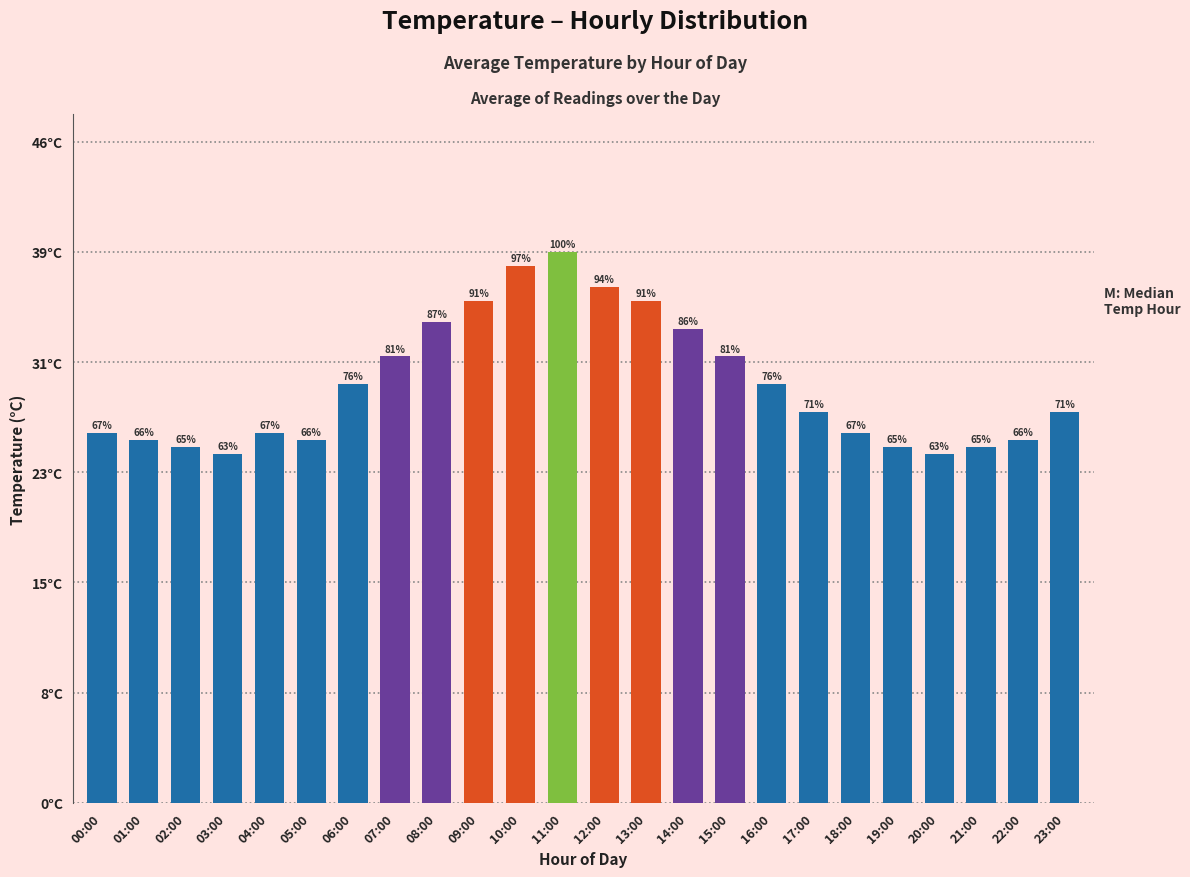

List the labels in order of value, largest first.

11:00, 10:00, 12:00, 09:00, 13:00, 08:00, 14:00, 07:00, 15:00, 06:00, 16:00, 17:00, 23:00, 00:00, 04:00, 18:00, 01:00, 05:00, 22:00, 02:00, 19:00, 21:00, 03:00, 20:00